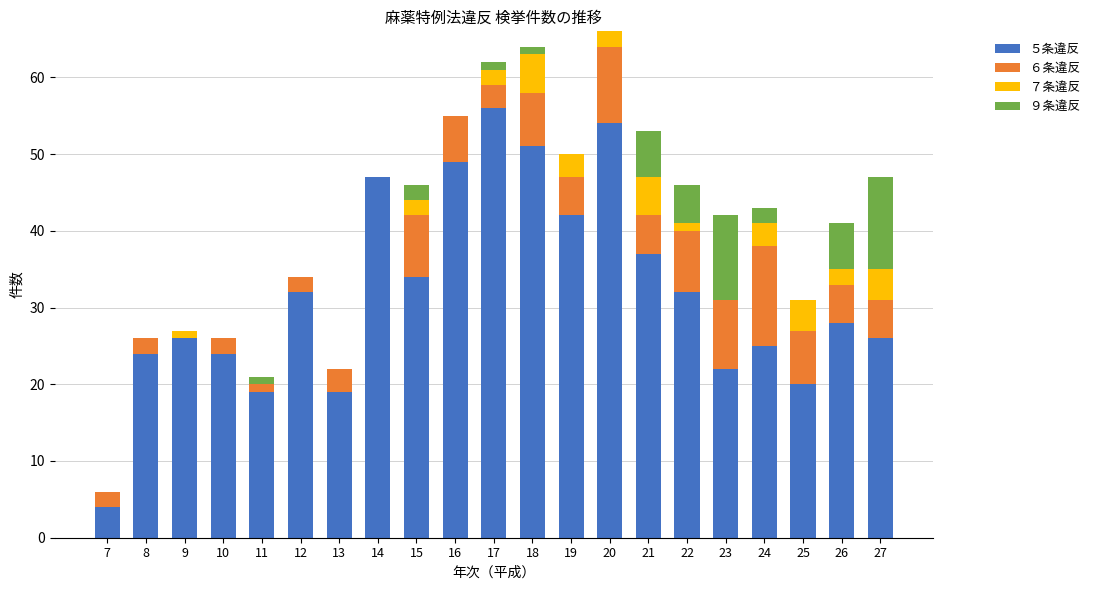

The value of ５条違反 at 11 is 19. True or false?

True